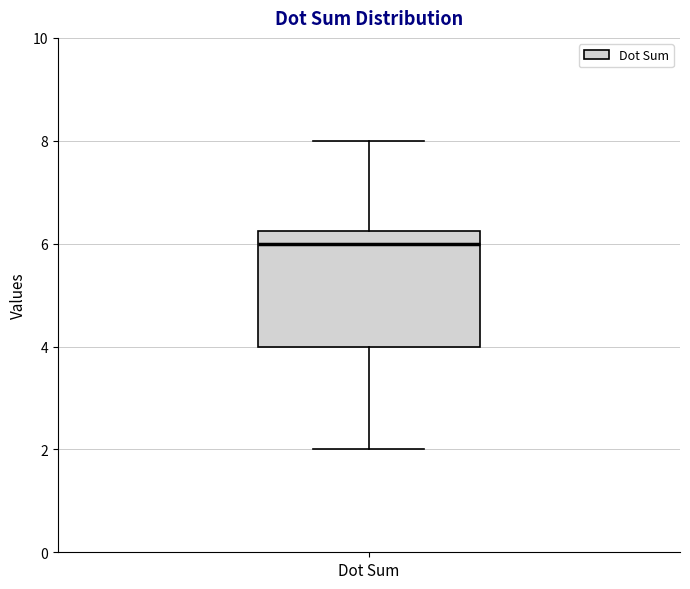

Read this box plot against the y-axis: the position of the median line, the range covered by the box, and the ends of both whiskers. The values are not printed on the chart, so give them approximately, as read against the axis.

median 6.0, box 4.0 to 6.2, whiskers 2.0 to 8.0